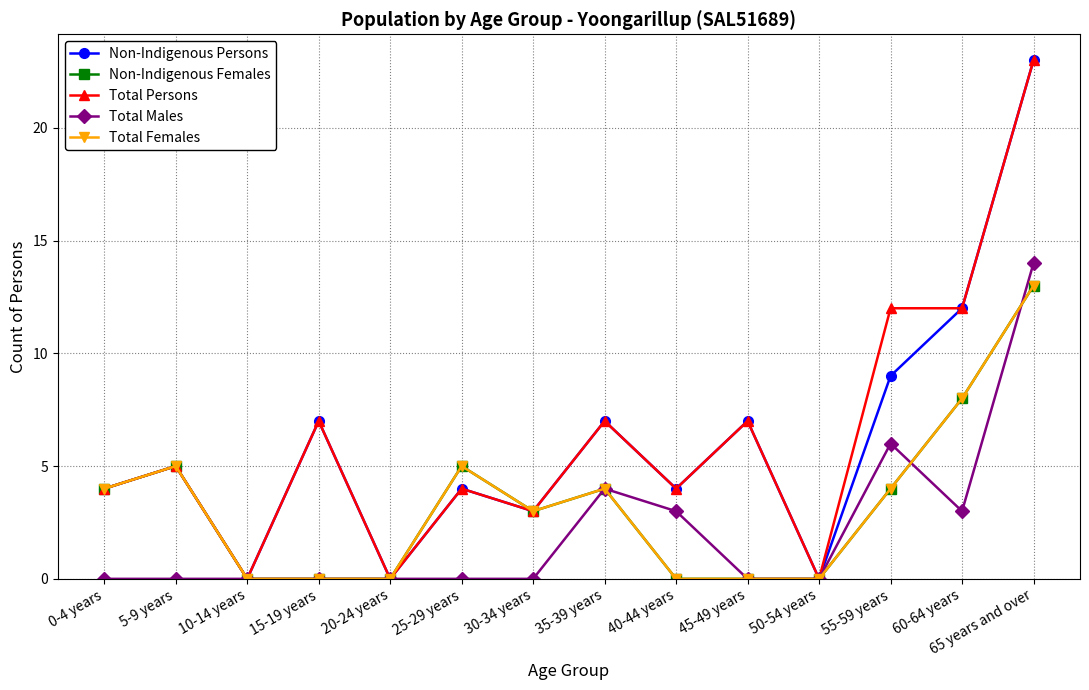

Reading left to right, transcribe all the data shown in this chart.

Non-Indigenous Persons: 0-4 years=4	5-9 years=5	10-14 years=0	15-19 years=7	20-24 years=0	25-29 years=4	30-34 years=3	35-39 years=7	40-44 years=4	45-49 years=7	50-54 years=0	55-59 years=9	60-64 years=12	65 years and over=23
Non-Indigenous Females: 0-4 years=4	5-9 years=5	10-14 years=0	15-19 years=0	20-24 years=0	25-29 years=5	30-34 years=3	35-39 years=4	40-44 years=0	45-49 years=0	50-54 years=0	55-59 years=4	60-64 years=8	65 years and over=13
Total Persons: 0-4 years=4	5-9 years=5	10-14 years=0	15-19 years=7	20-24 years=0	25-29 years=4	30-34 years=3	35-39 years=7	40-44 years=4	45-49 years=7	50-54 years=0	55-59 years=12	60-64 years=12	65 years and over=23
Total Males: 0-4 years=0	5-9 years=0	10-14 years=0	15-19 years=0	20-24 years=0	25-29 years=0	30-34 years=0	35-39 years=4	40-44 years=3	45-49 years=0	50-54 years=0	55-59 years=6	60-64 years=3	65 years and over=14
Total Females: 0-4 years=4	5-9 years=5	10-14 years=0	15-19 years=0	20-24 years=0	25-29 years=5	30-34 years=3	35-39 years=4	40-44 years=0	45-49 years=0	50-54 years=0	55-59 years=4	60-64 years=8	65 years and over=13